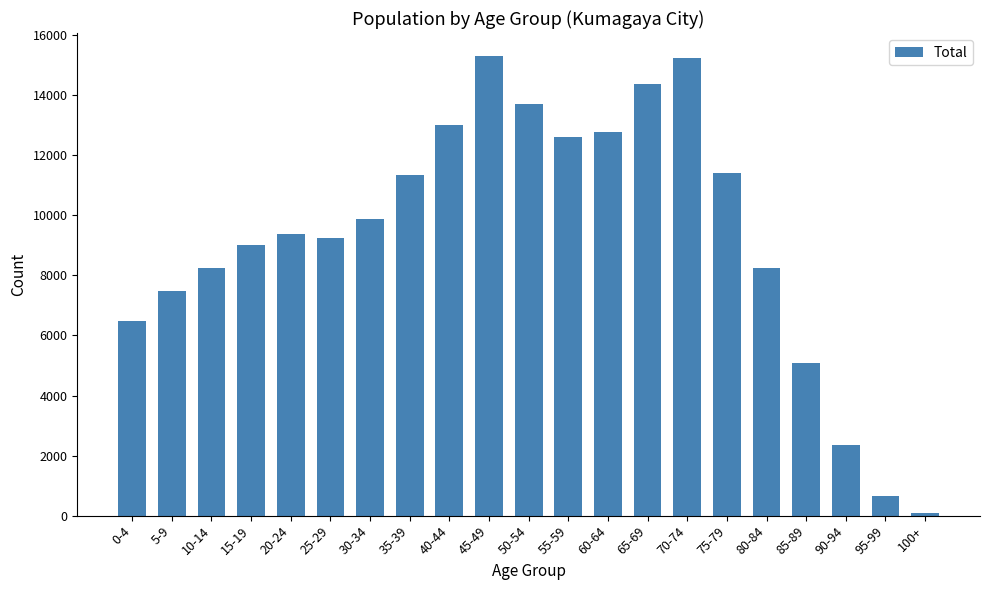

At which label is the value closest to 7702?

5-9